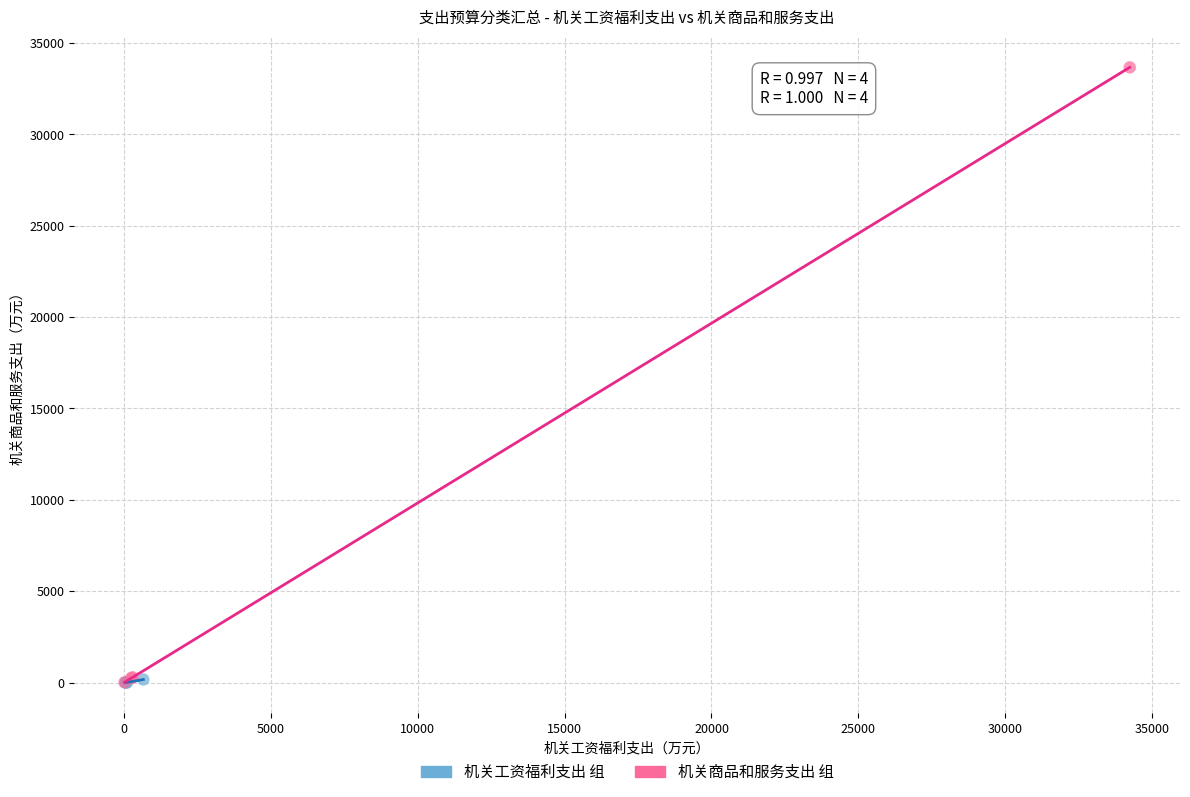

Which series reaches the maximum Y coordinate?

机关商品和服务支出 组